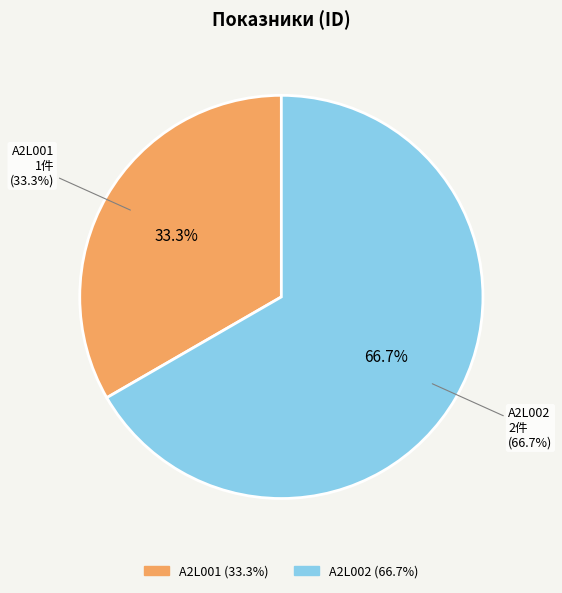

The A2L001 slice represents 33% of the pie. True or false?

True